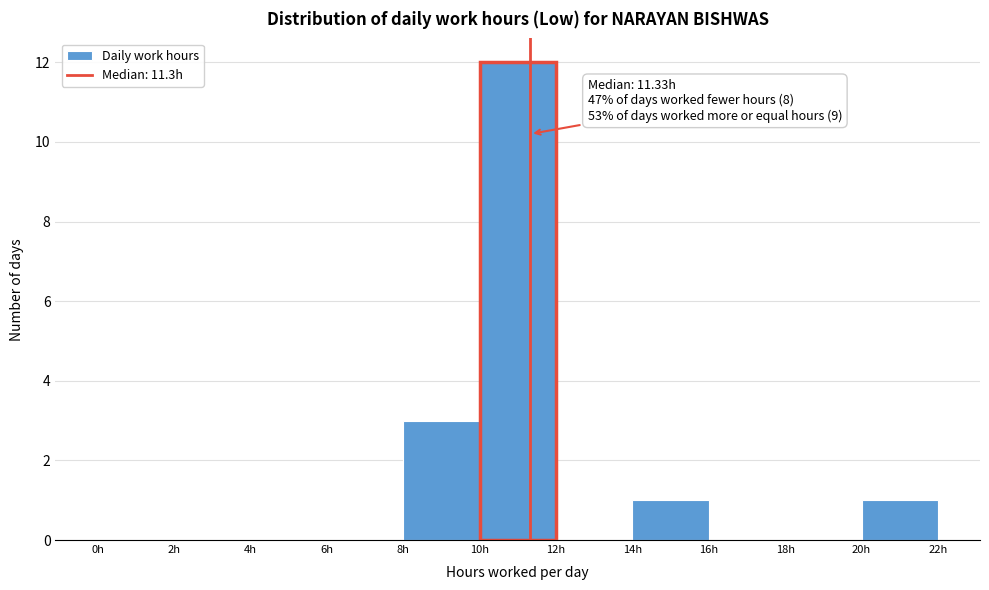

Which range on the x-axis has the tallest bar?

10 to 12